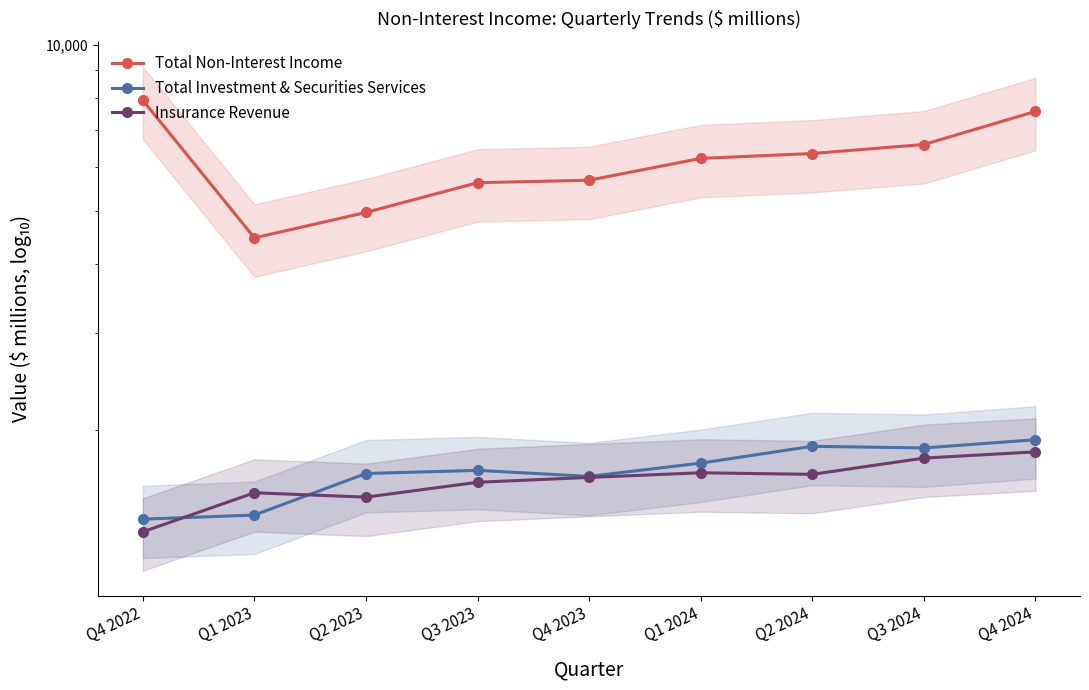

What are all the series names shown in the legend?

Total Non-Interest Income, Total Investment & Securities Services, Insurance Revenue